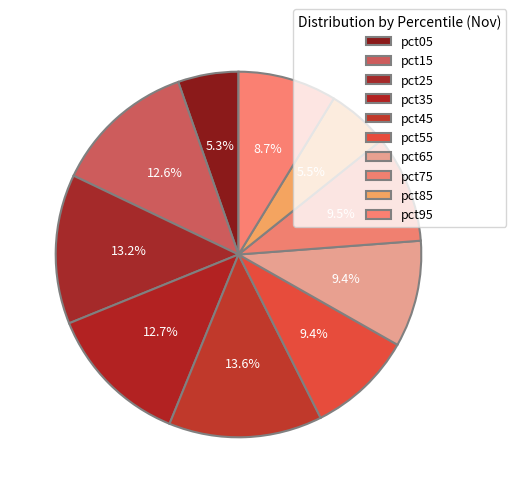

What percentage do pct75 and pct35 together represent?

22.2%